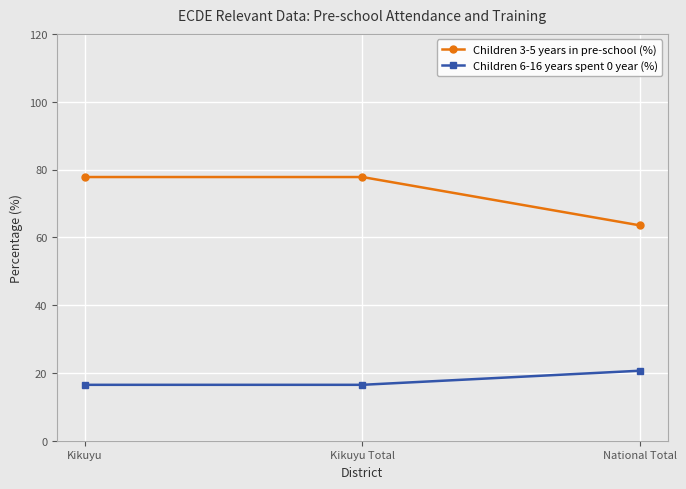

How many lines are shown in the chart?

2